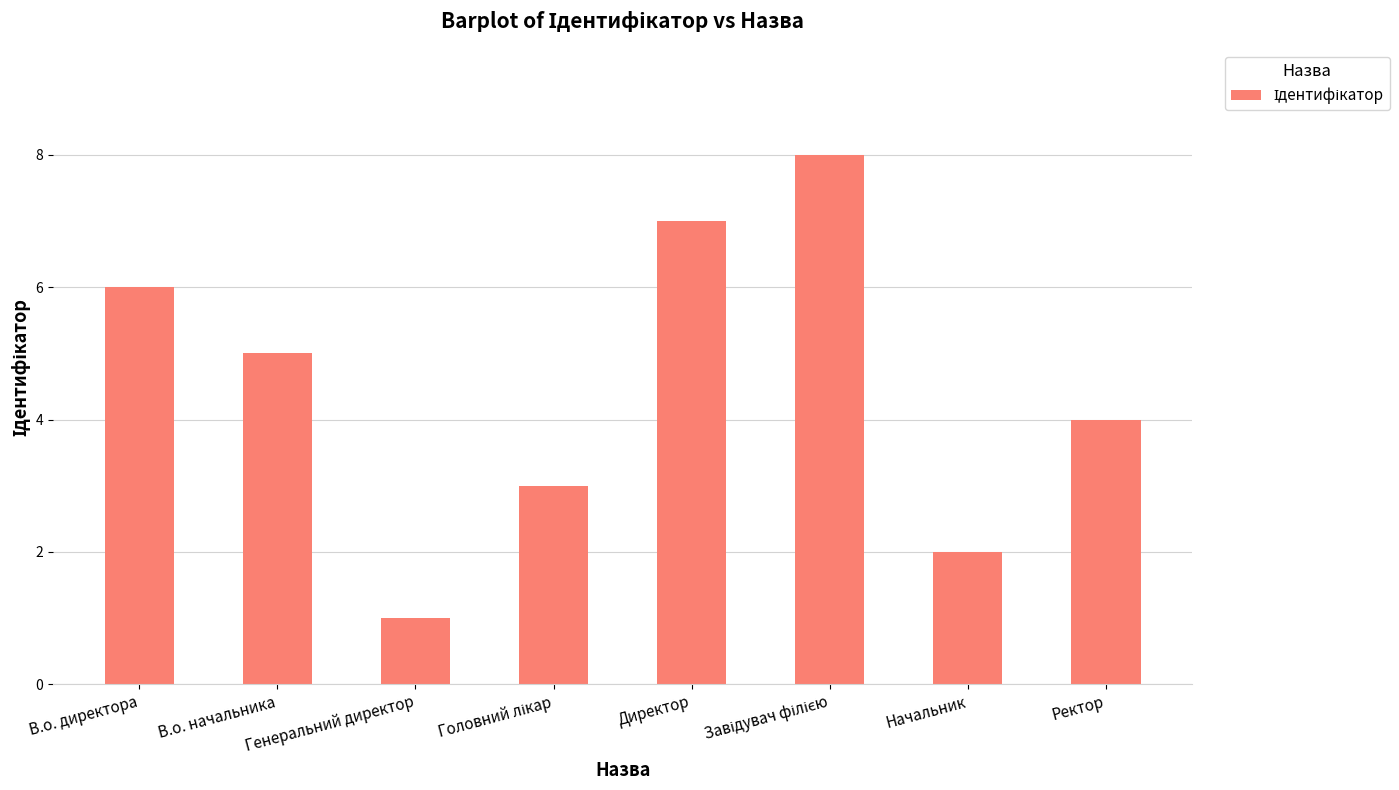

What is the maximum value shown in the chart?

8